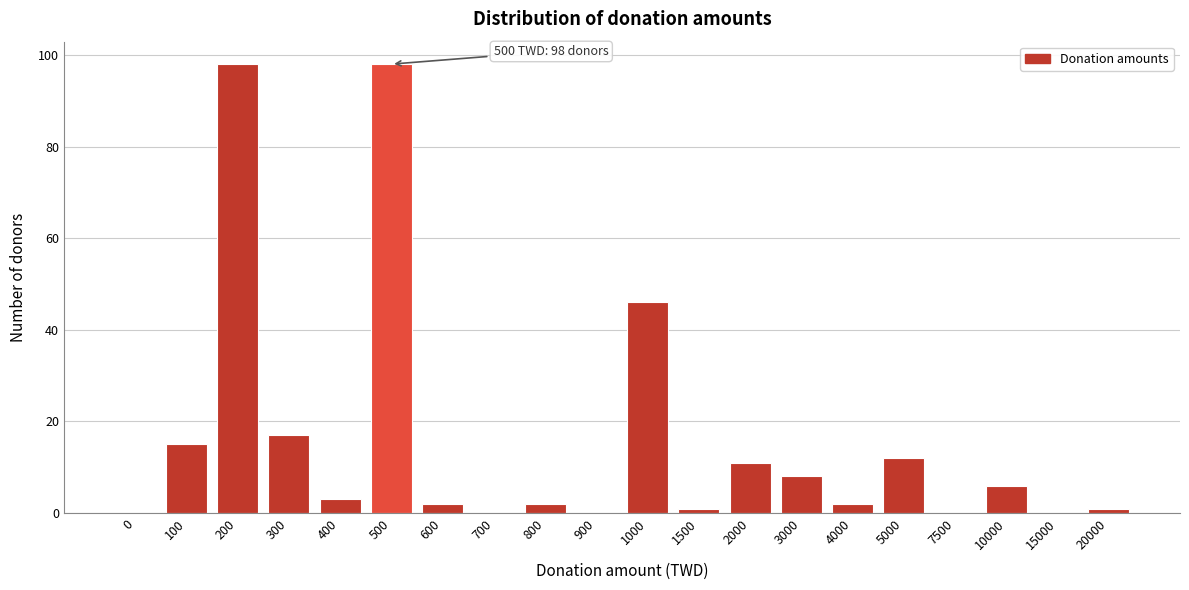

Reading right to left, what are all the values shown in this chart?

20000=1	15000=0	10000=6	7500=0	5000=12	4000=2	3000=8	2000=11	1500=1	1000=46	900=0	800=2	700=0	600=2	500=98	400=3	300=17	200=98	100=15	0=0